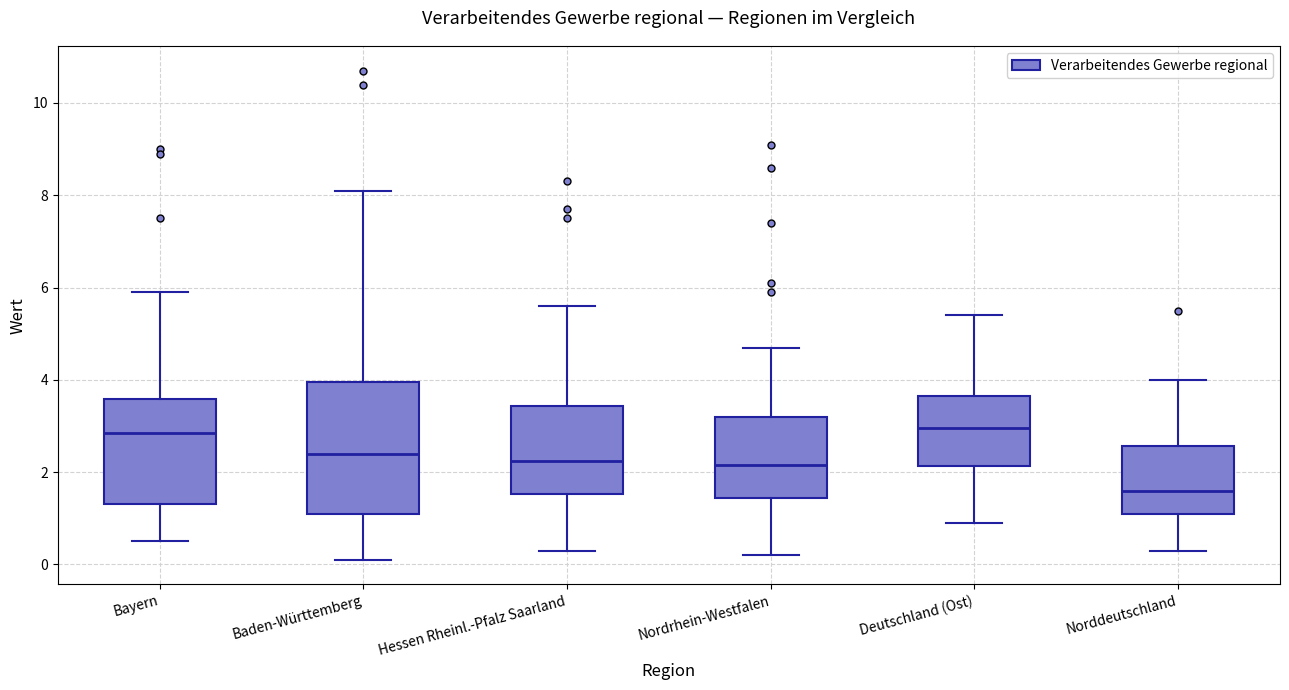

Comparing the boxes themselves (not the whiskers), which one is the tallest?

Baden-Württemberg